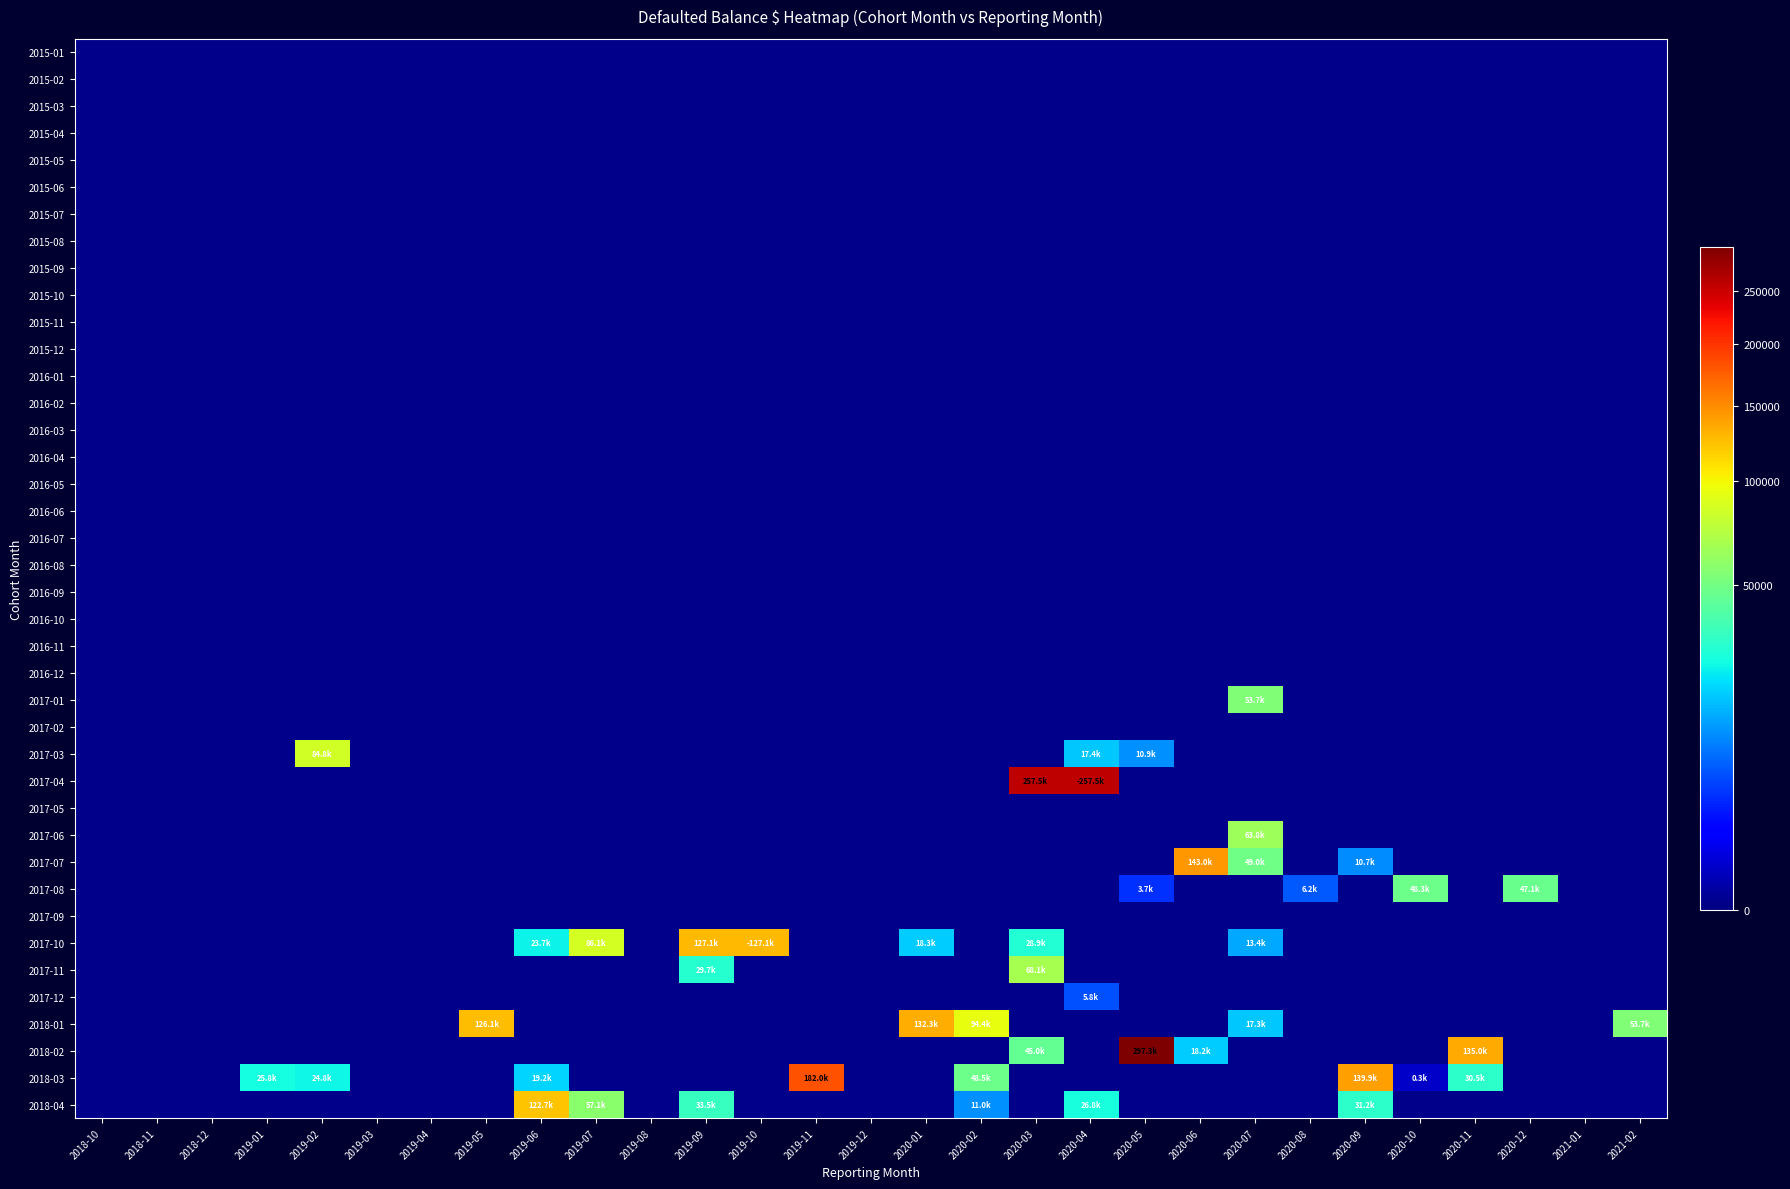

Between 2020-05 and 2019-12, which is larger?

2020-05